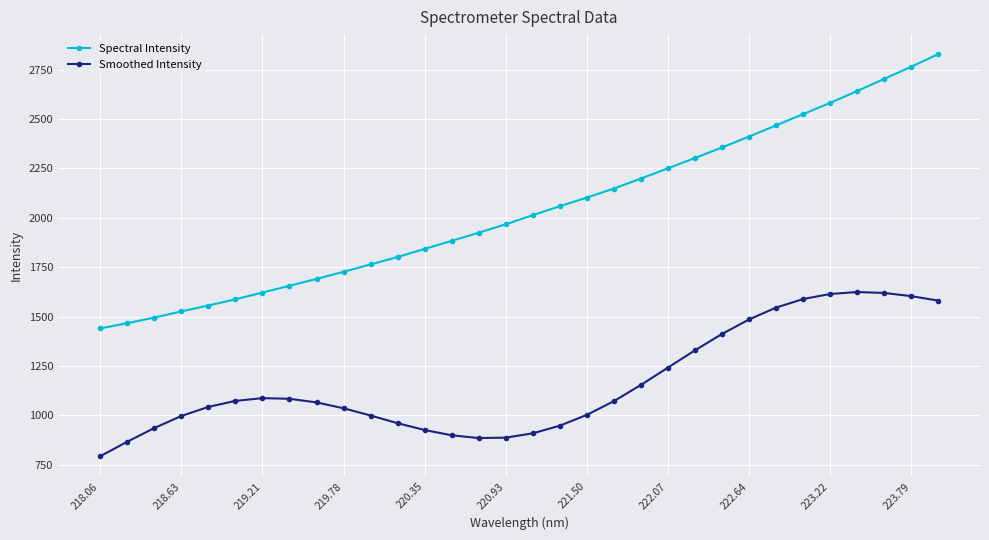

What is the greatest value displayed?

2828.9